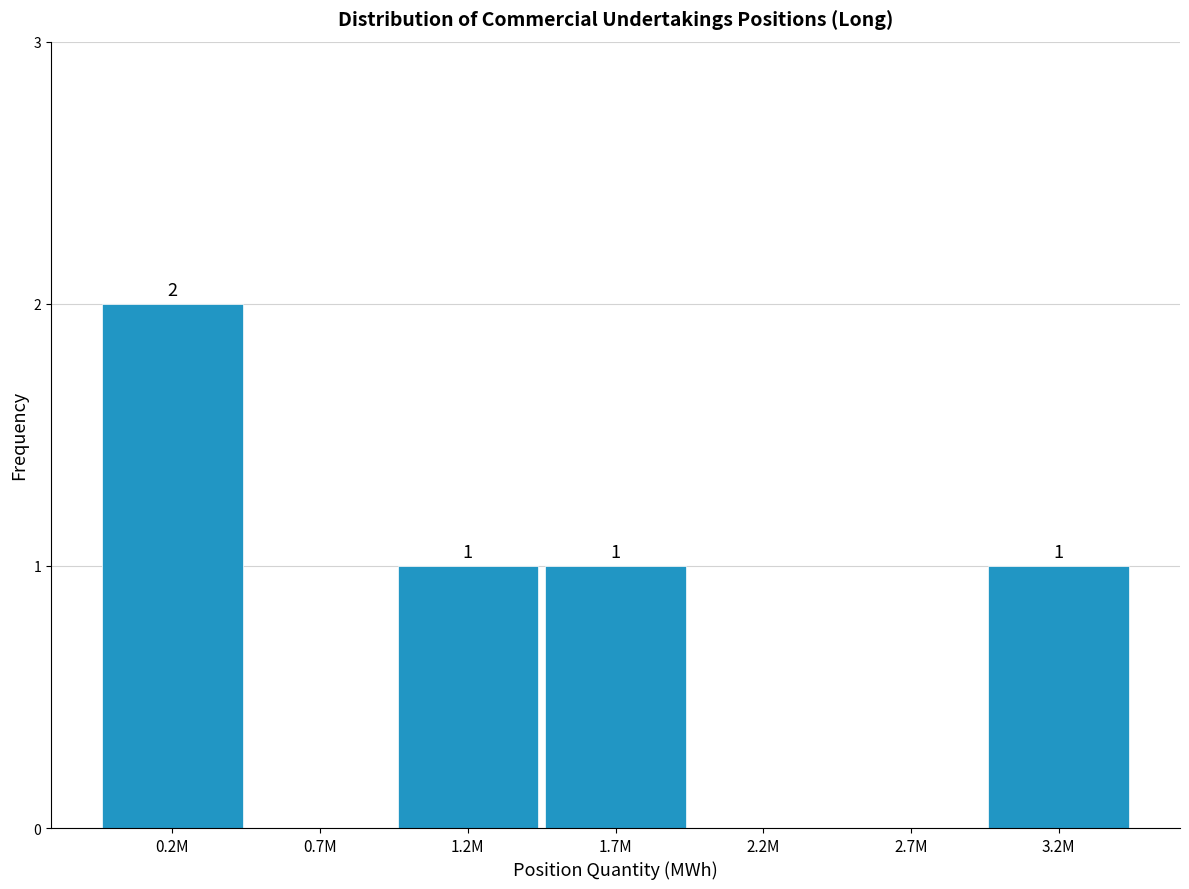

Reading right to left, transcribe all the data shown in this chart.

3.2M=1	2.7M=0	2.2M=0	1.7M=1	1.2M=1	0.7M=0	0.2M=2